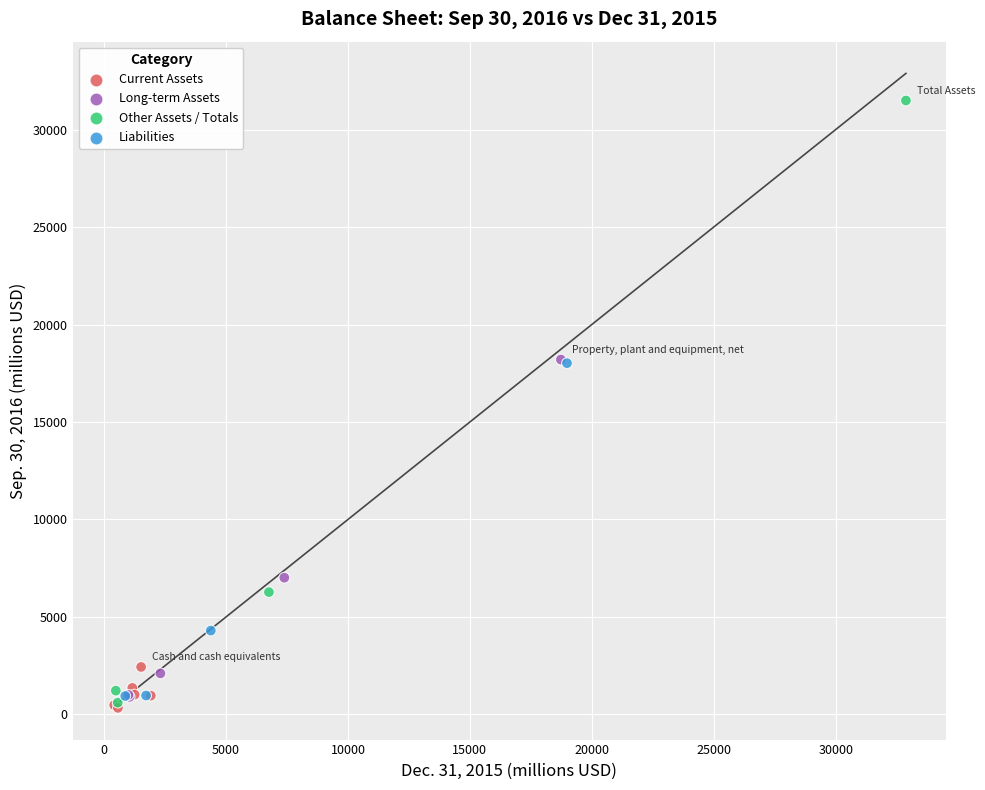

Which series reaches the maximum Y coordinate?

Other Assets / Totals